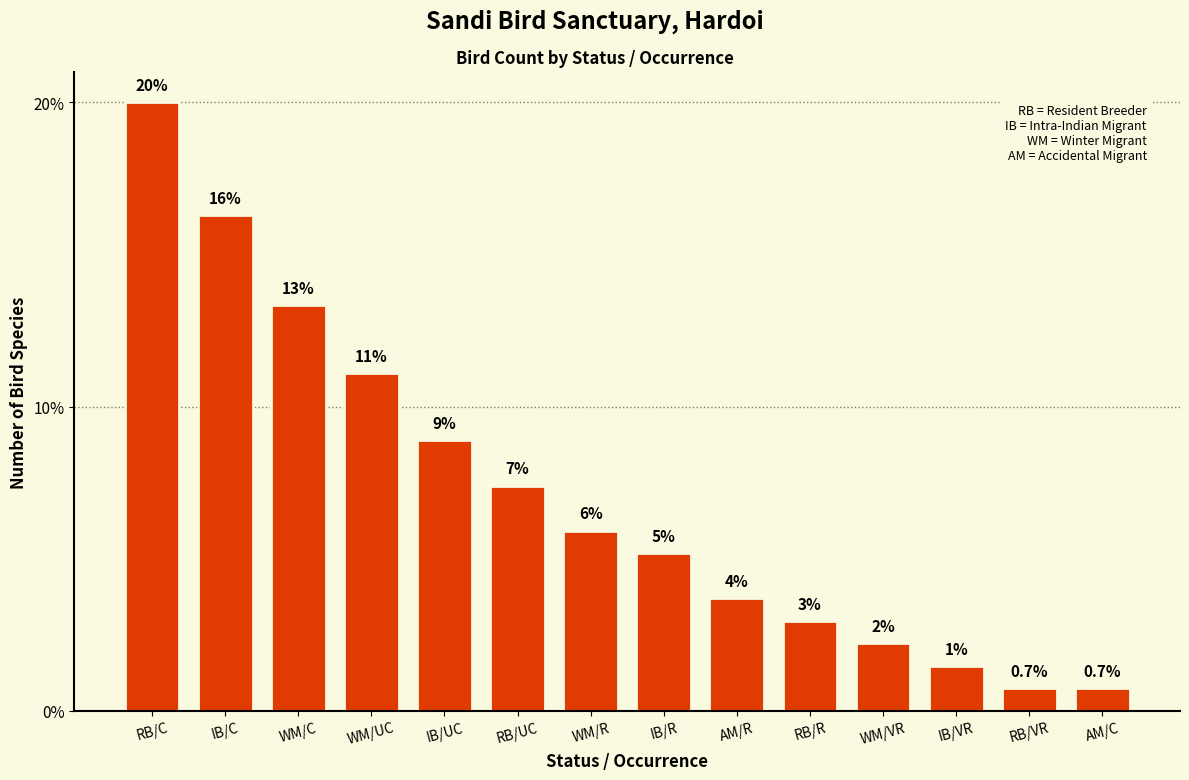

What position from the right is WM/VR?

4